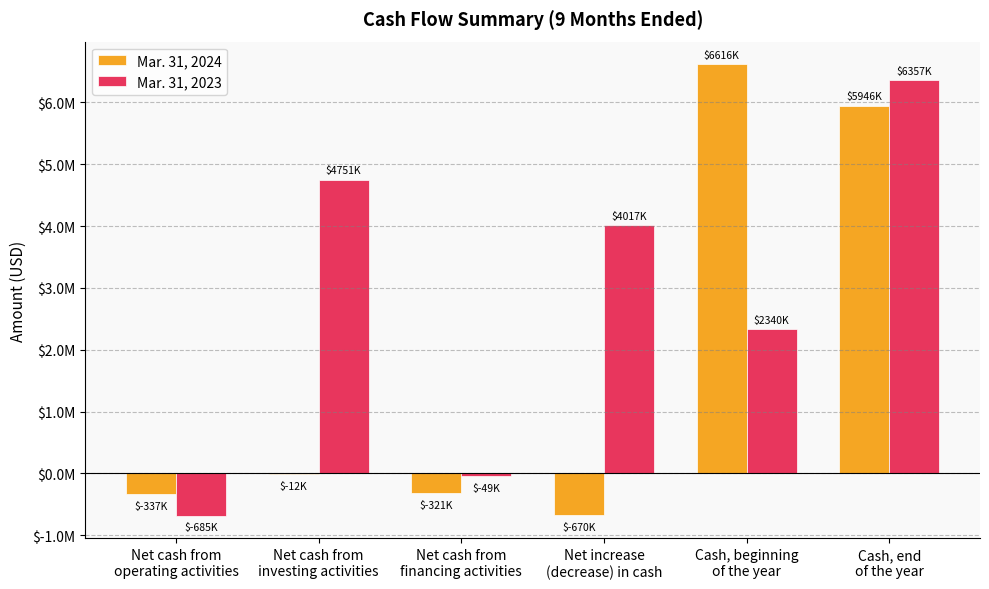

What are all the series names shown in the legend?

Mar. 31, 2024, Mar. 31, 2023